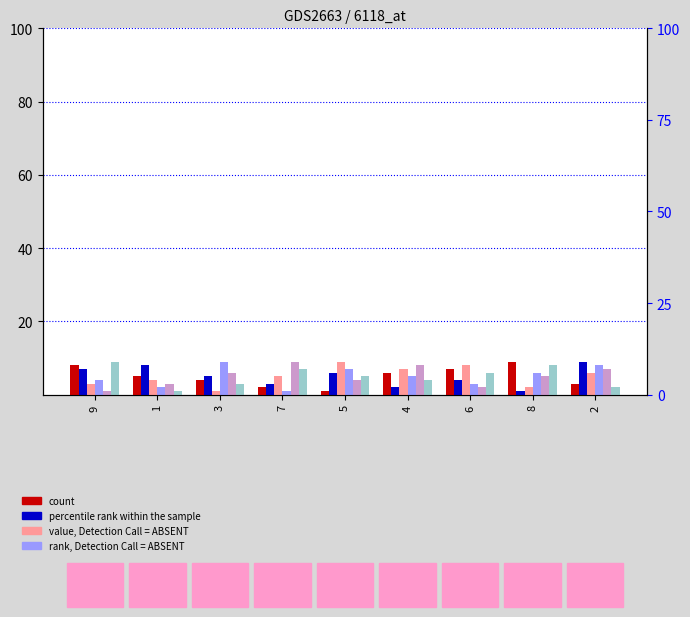

Which series has the largest total across all categories?

col_3